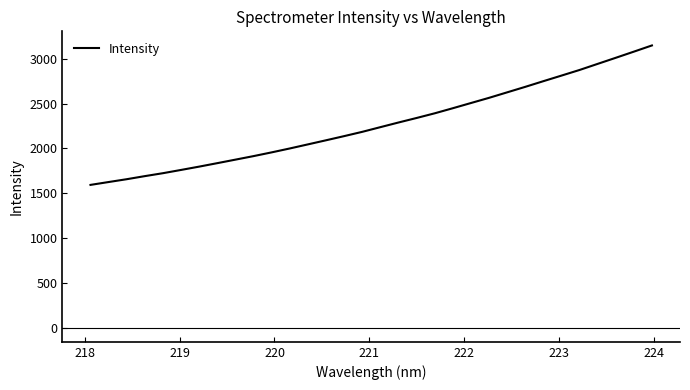

What is the smallest value displayed?

1593.7